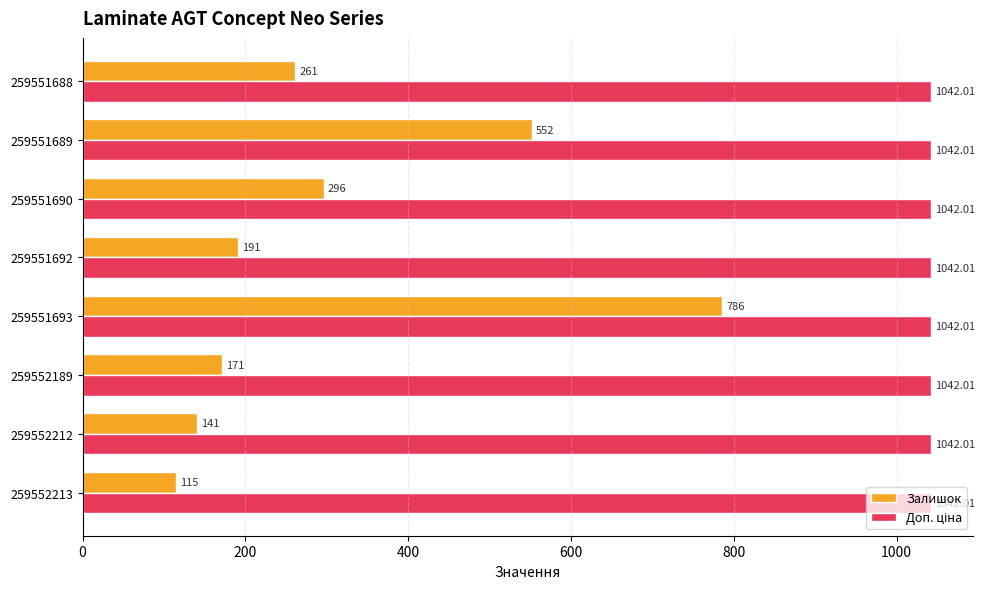

What is the total value across all series at 259552189?

1213.0